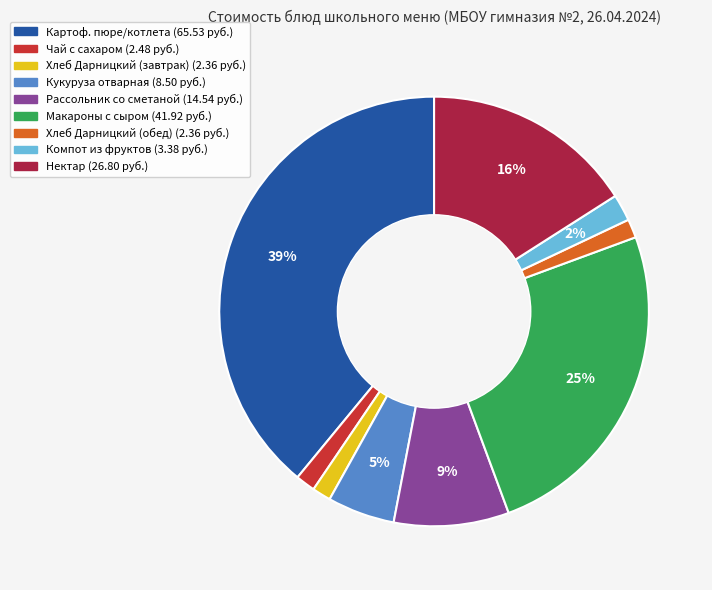

Is there any slice that represents more than half of the pie?

No